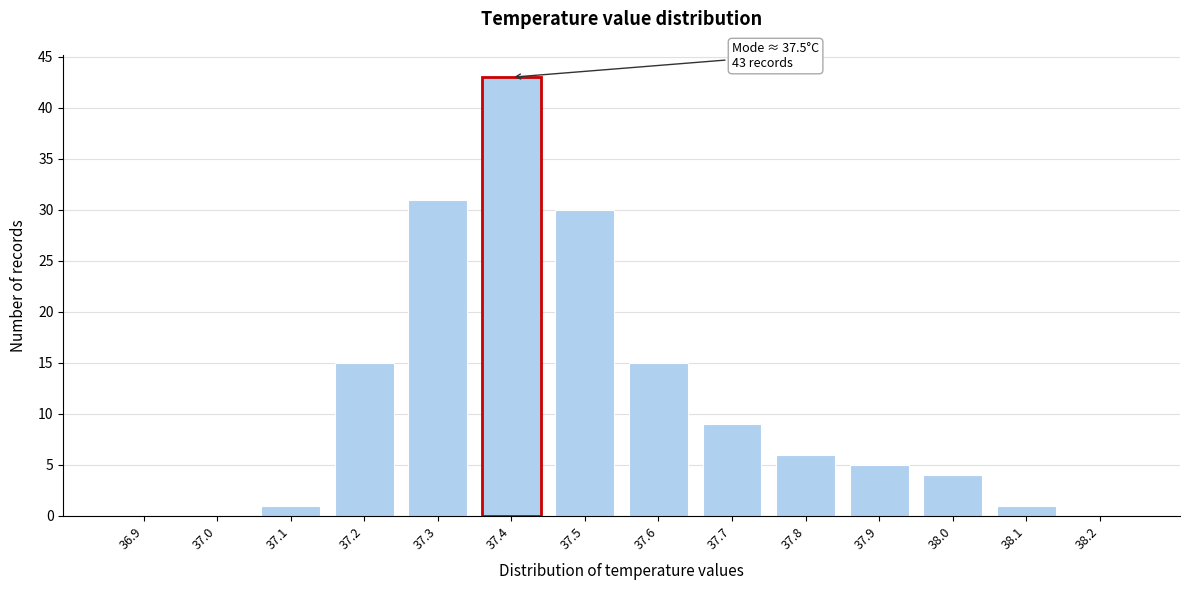

Reading left to right, list all the values displayed in this chart.

36.9=0	37.0=0	37.1=1	37.2=15	37.3=31	37.4=43	37.5=30	37.6=15	37.7=9	37.8=6	37.9=5	38.0=4	38.1=1	38.2=0